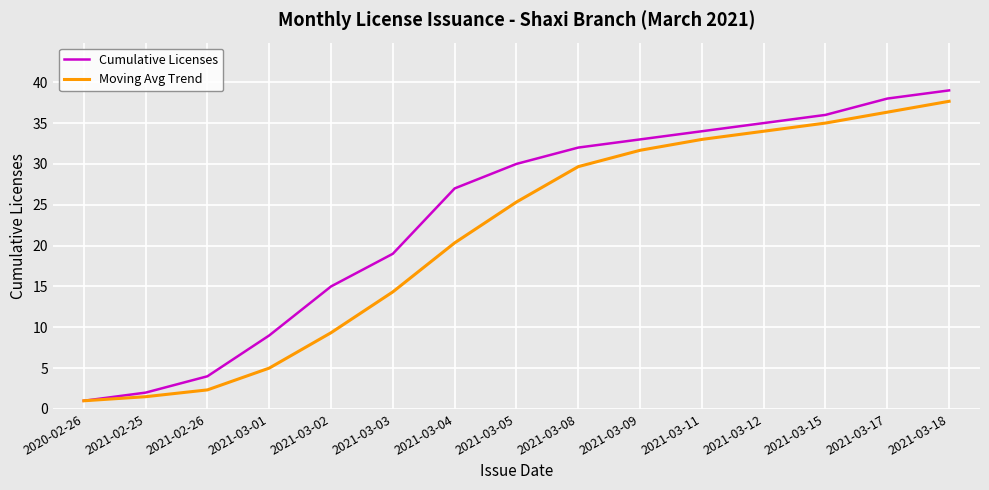

What is the sum of the Cumulative Licenses values at 2021-03-01 and 2021-03-11?

43.0